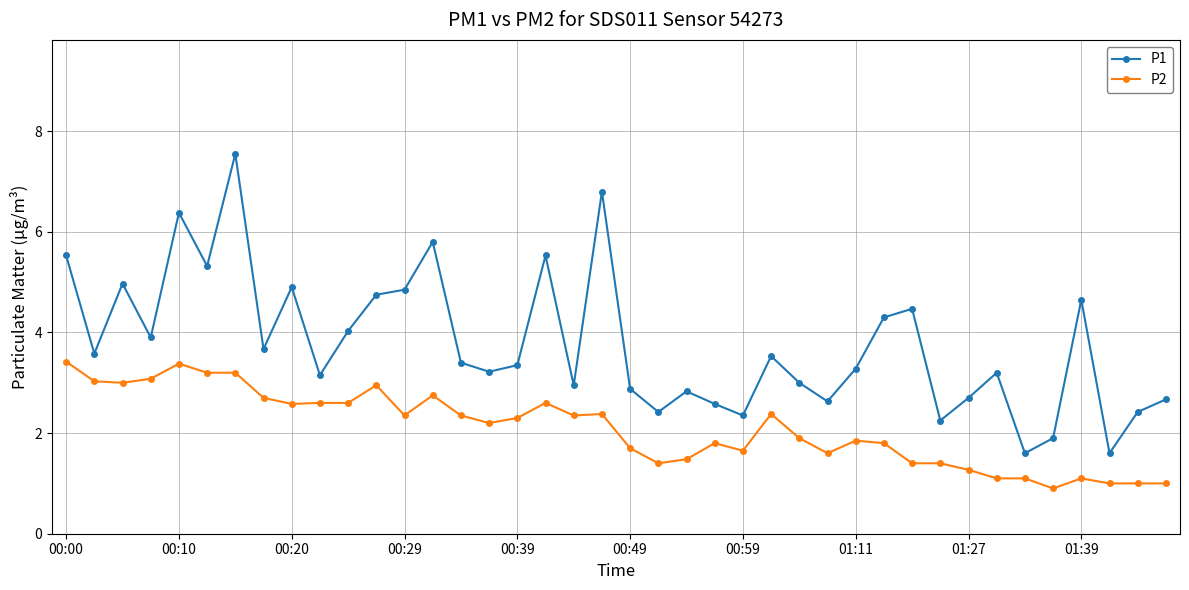

Which series has the largest range (max minus min)?

P1